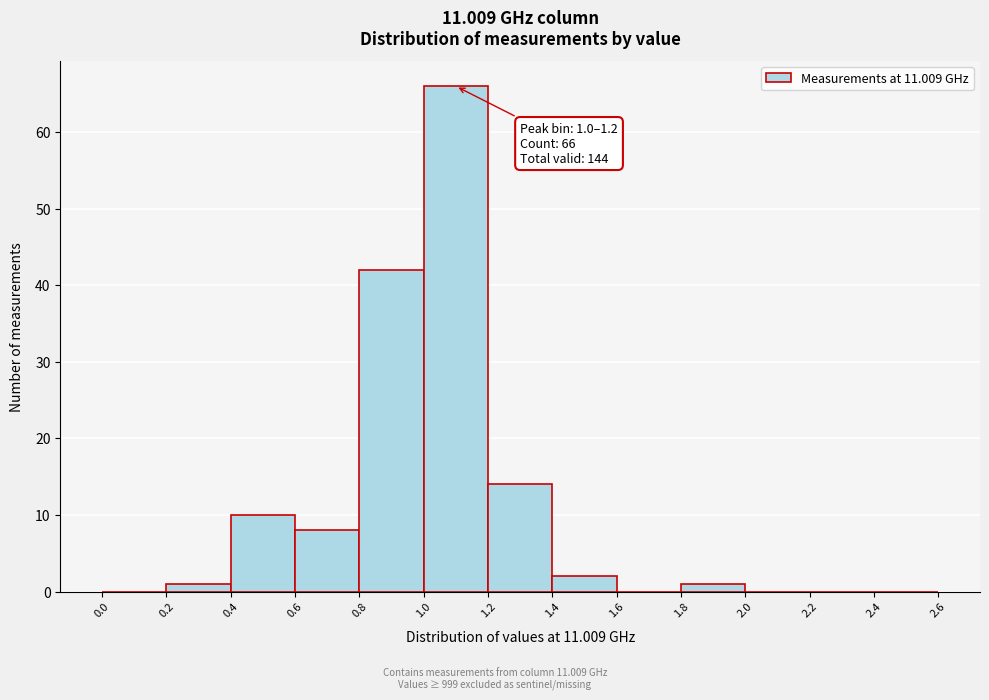

Over which range of the x-axis is the bar tallest?

1.0 to 1.2